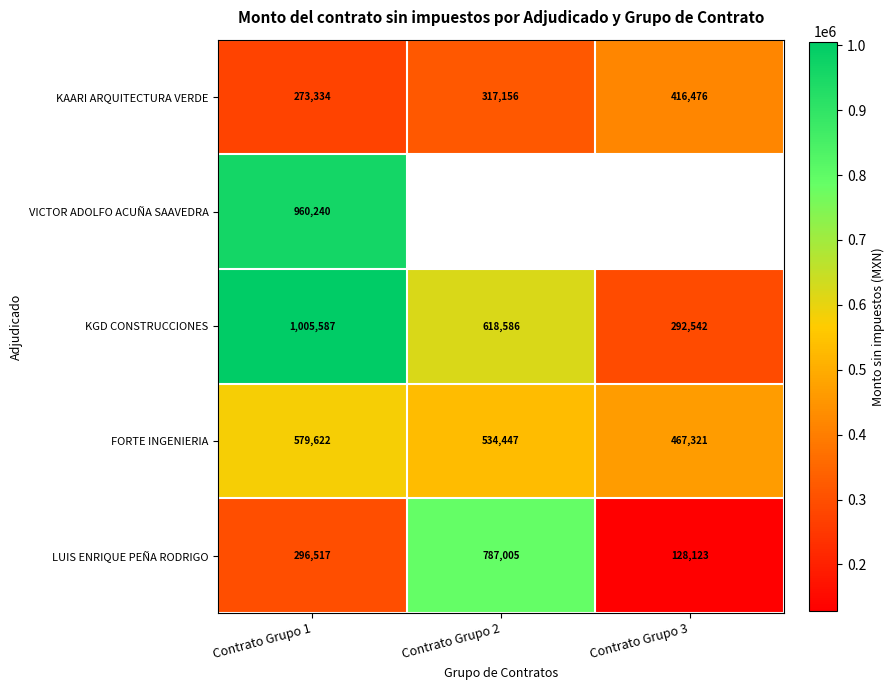

The value of LUIS ENRIQUE PEÑA RODRIGO at Contrato Grupo 3 is 128123.0. True or false?

True